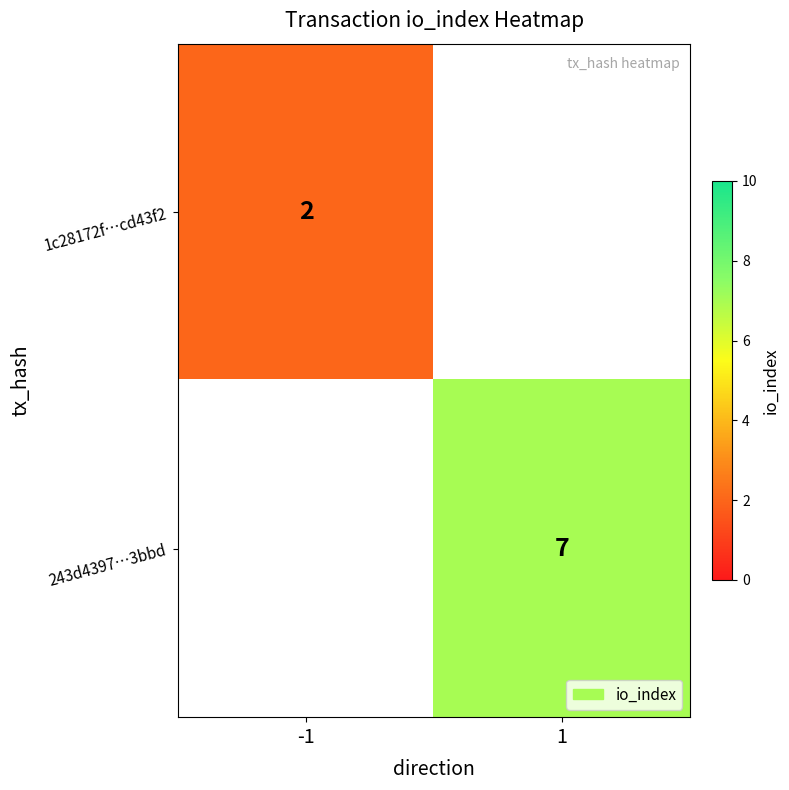

Is it true that 243d4397…3bbd equals 9 at 1?

False